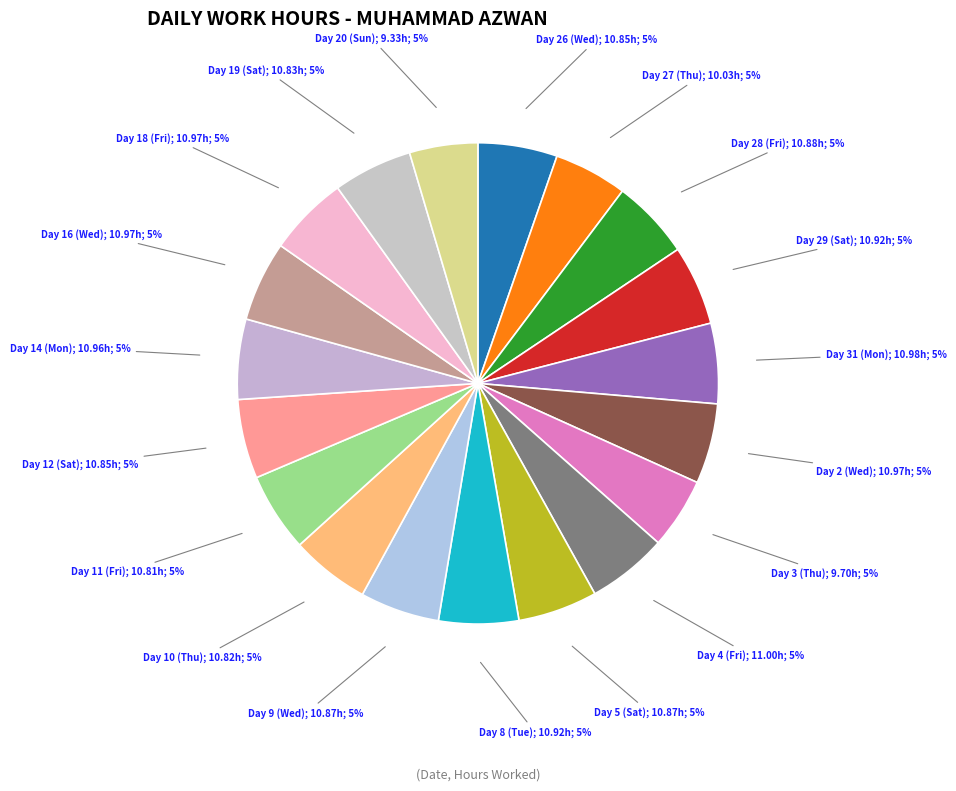

How many segments does this pie chart have?

19